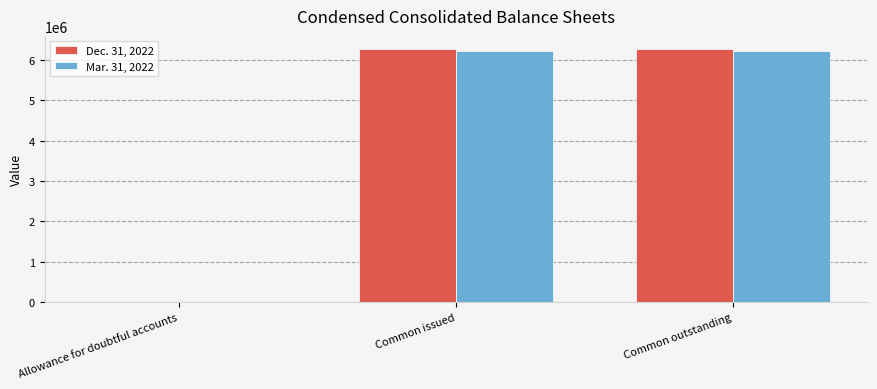

Which series has the widest spread of values?

Dec. 31, 2022